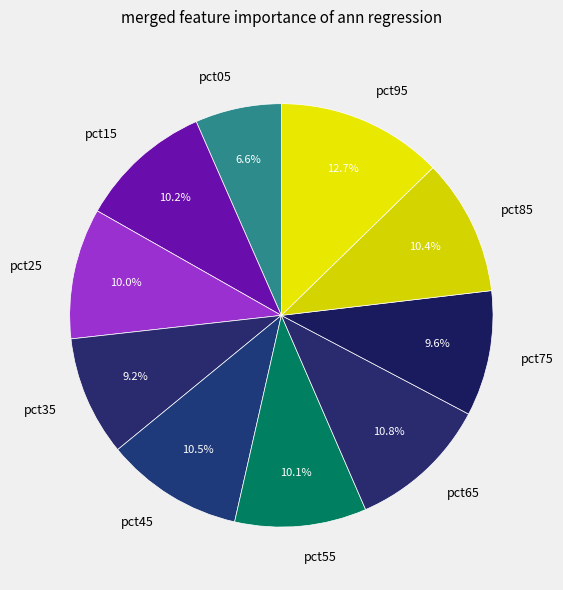

To the nearest percent, what percentage of the pie is pct35?

9%